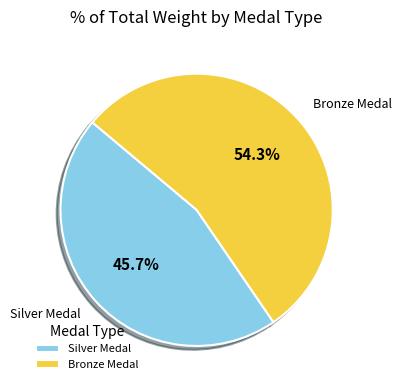

Between Silver Medal and Bronze Medal, which is larger?

Bronze Medal